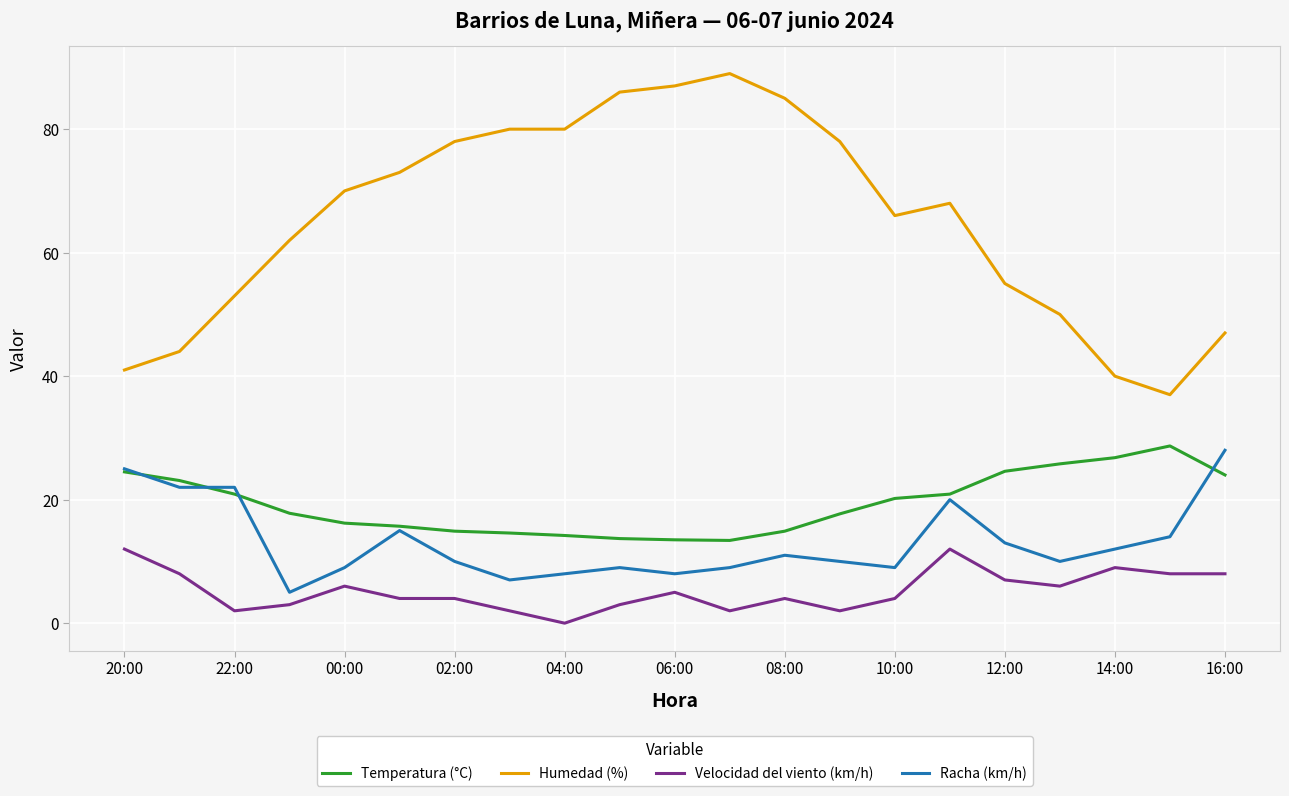

What is the greatest value displayed?

89.0